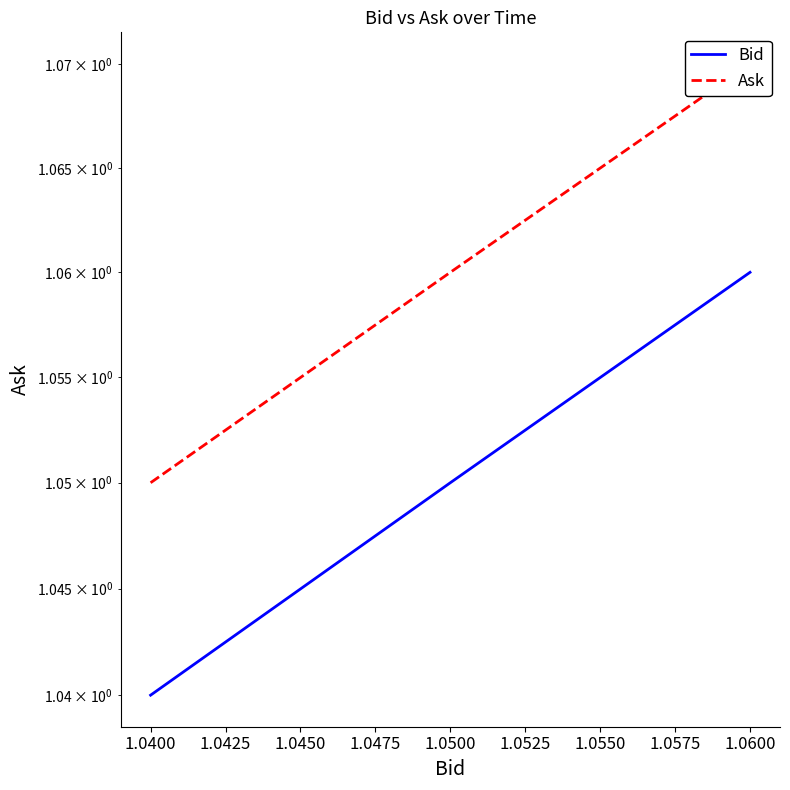

What is the maximum value shown in the chart?

1.1